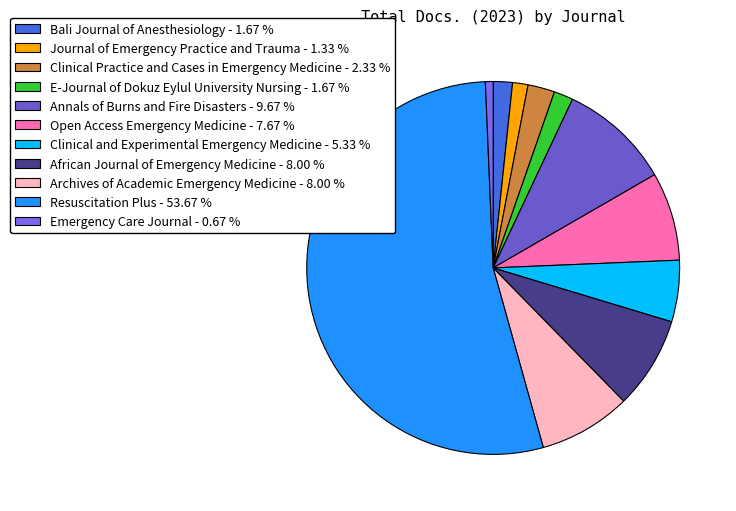

Is the sum of Emergency Care Journal and Resuscitation Plus greater than half?

Yes